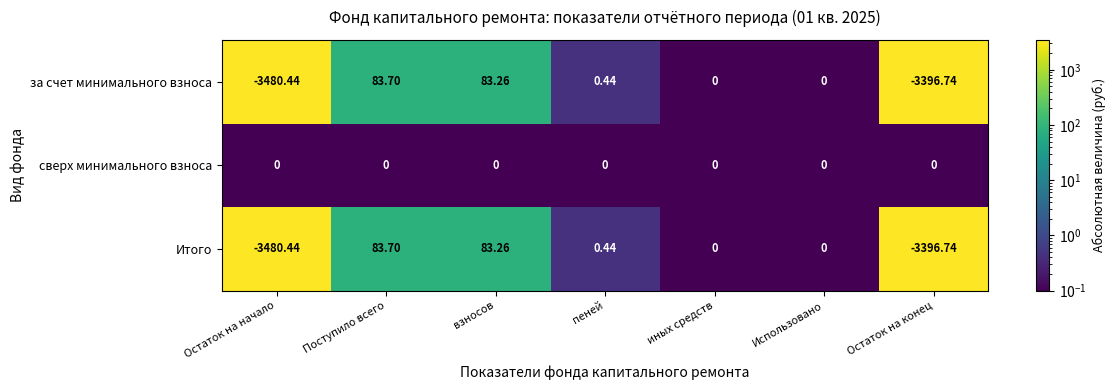

Which series has the largest total across all categories?

сверх минимального взноса